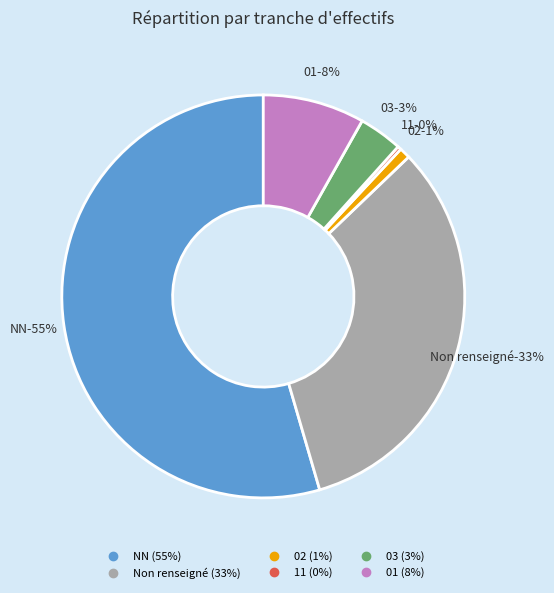

What is the total percentage of NN and 02?

55.4%